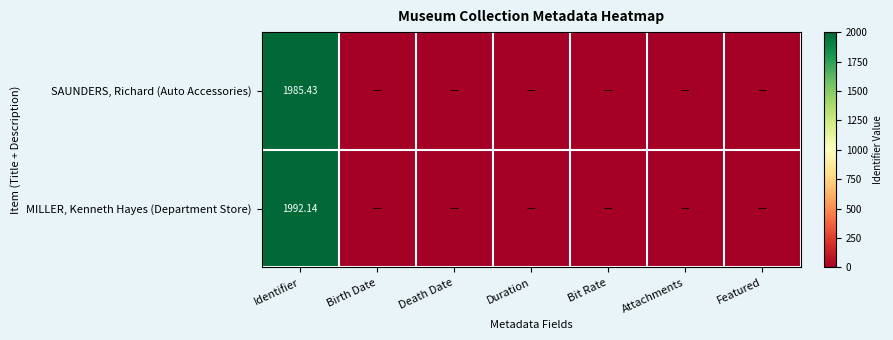

At Identifier, list the series in order from largest to smallest.

MILLER, Kenneth Hayes (Department Store), SAUNDERS, Richard (Auto Accessories)